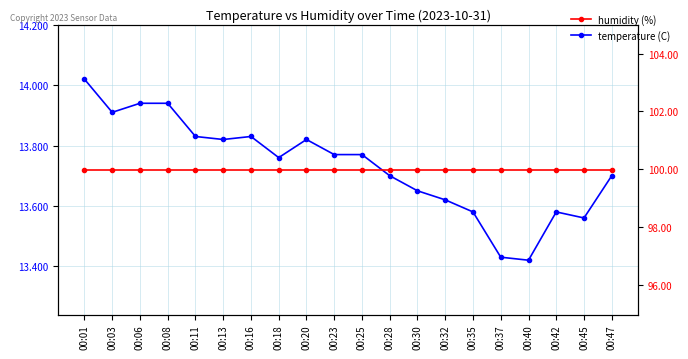

Reading left to right, extract all data points from this chart.

temperature: 00:01=14.0	00:03=13.9	00:06=13.9	00:08=13.9	00:11=13.8	00:13=13.8	00:16=13.8	00:18=13.8	00:20=13.8	00:23=13.8	00:25=13.8	00:28=13.7	00:30=13.7	00:32=13.6	00:35=13.6	00:37=13.4	00:40=13.4	00:42=13.6	00:45=13.6	00:47=13.7
humidity: 00:01=100.0	00:03=100.0	00:06=100.0	00:08=100.0	00:11=100.0	00:13=100.0	00:16=100.0	00:18=100.0	00:20=100.0	00:23=100.0	00:25=100.0	00:28=100.0	00:30=100.0	00:32=100.0	00:35=100.0	00:37=100.0	00:40=100.0	00:42=100.0	00:45=100.0	00:47=100.0